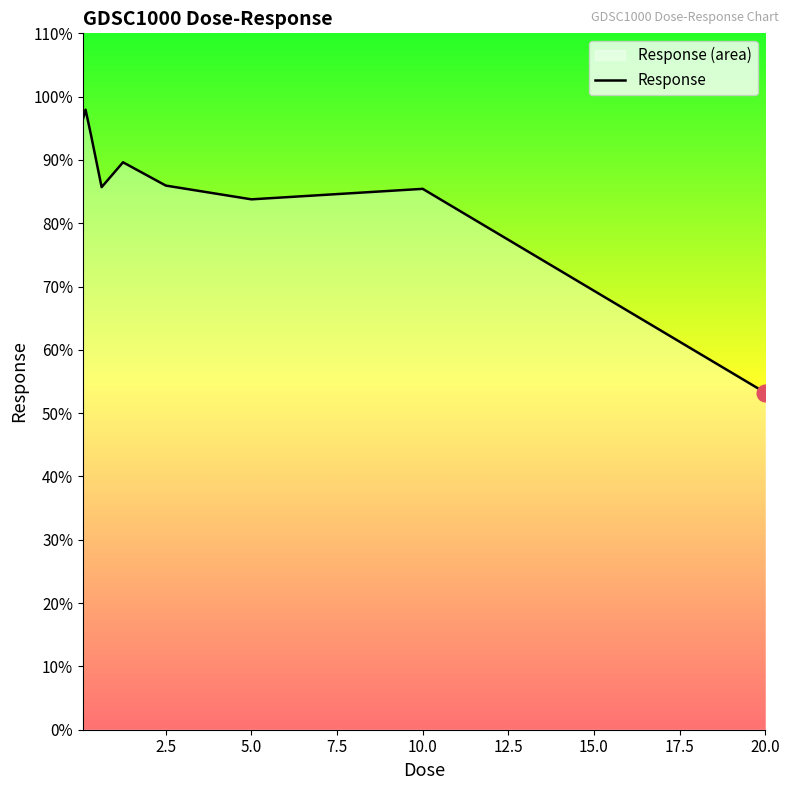

True or false: the data shows 85.9 at 2.5.

True